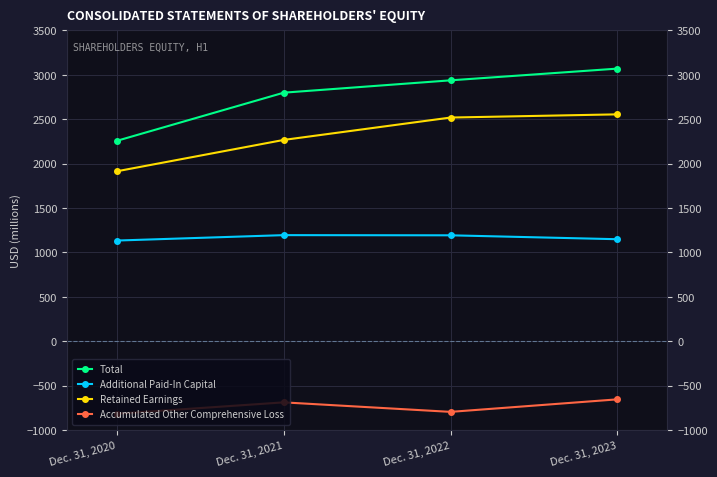

True or false: Accumulated Other Comprehensive Loss and Additional Paid-In Capital cross at least once.

False